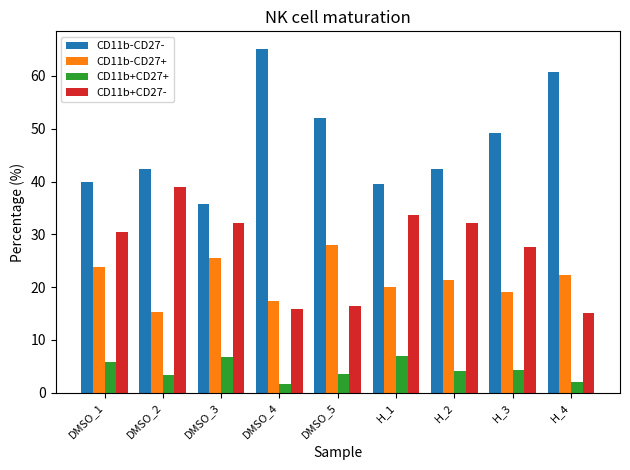

At which label is CD11b+CD27- closest to 27?

H_3